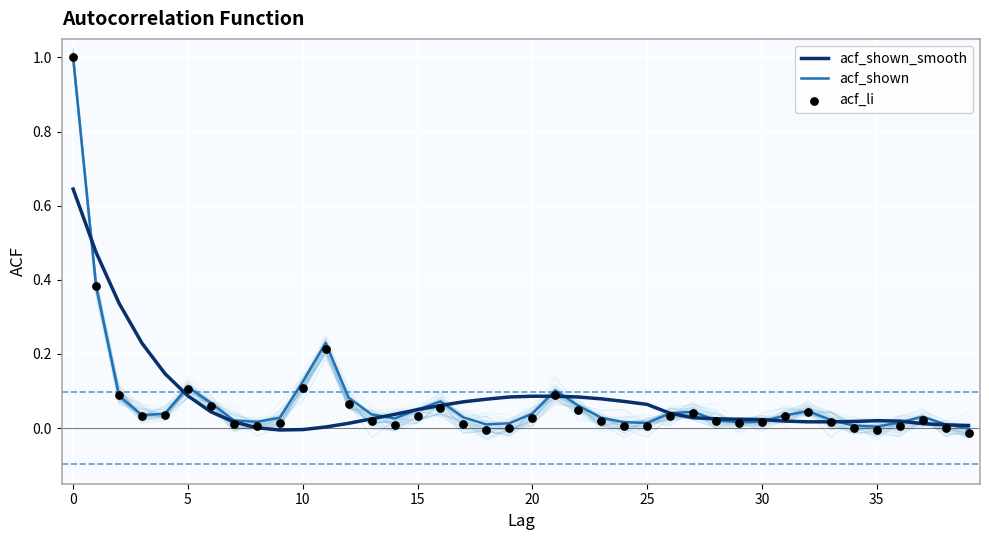

Which series has the largest total across all categories?

acf_shown_smooth